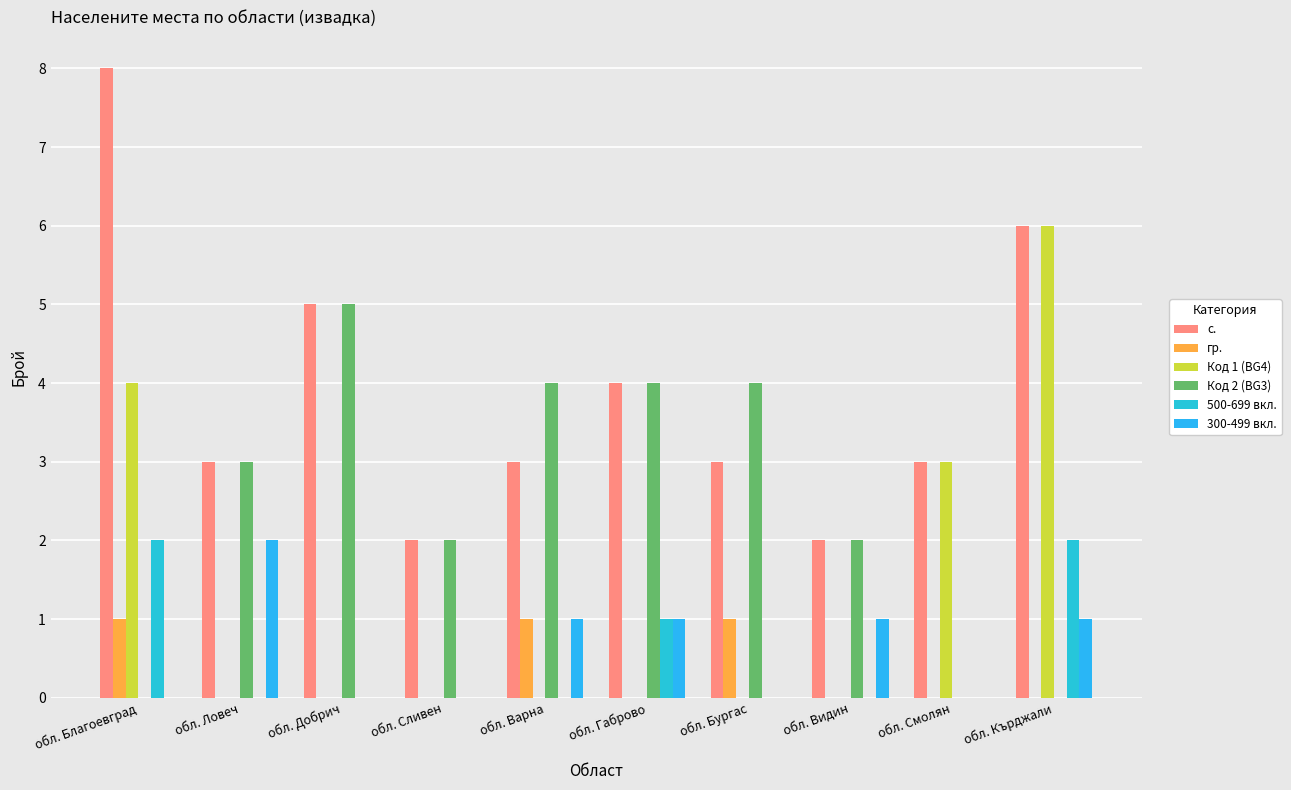

What is the value of the с. bar at the 1st from the left?

8